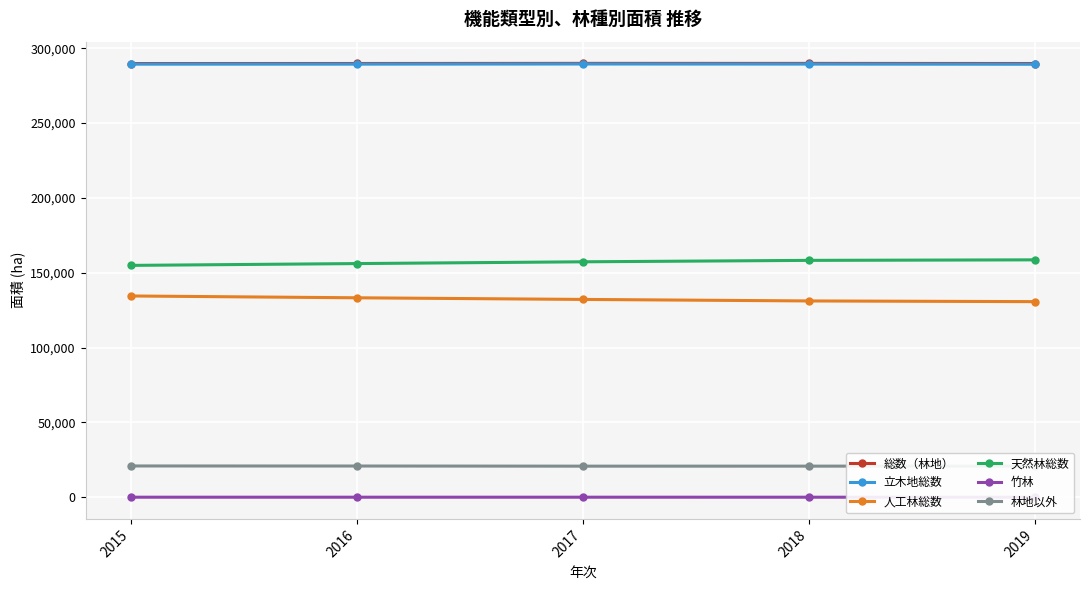

What is the value of the 人工林総数 point at the 4th from the left?

131172.1